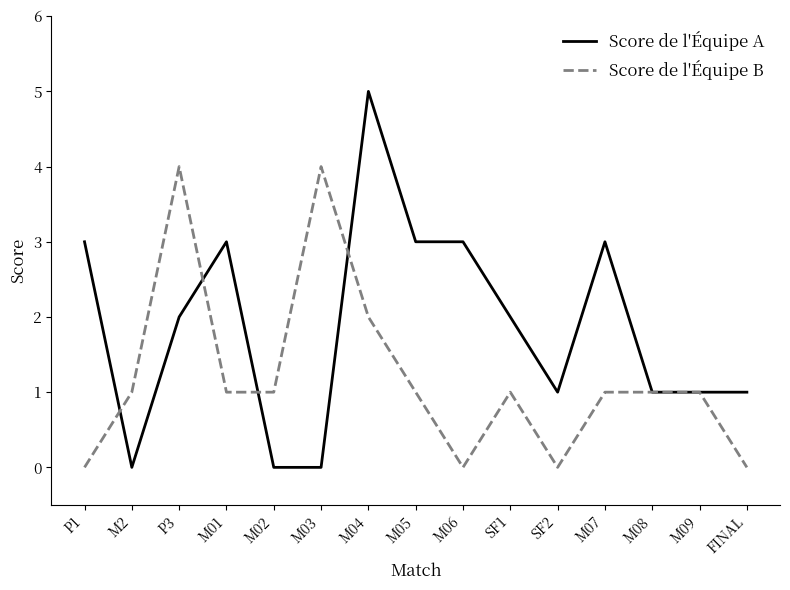

What are all the series names shown in the legend?

Score de l'Équipe A, Score de l'Équipe B